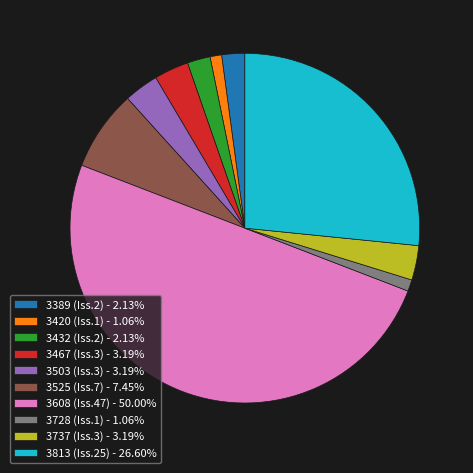

Do 3608 (Iss.47) - 50.00% and 3432 (Iss.2) - 2.13% together represent more than half of the pie?

Yes